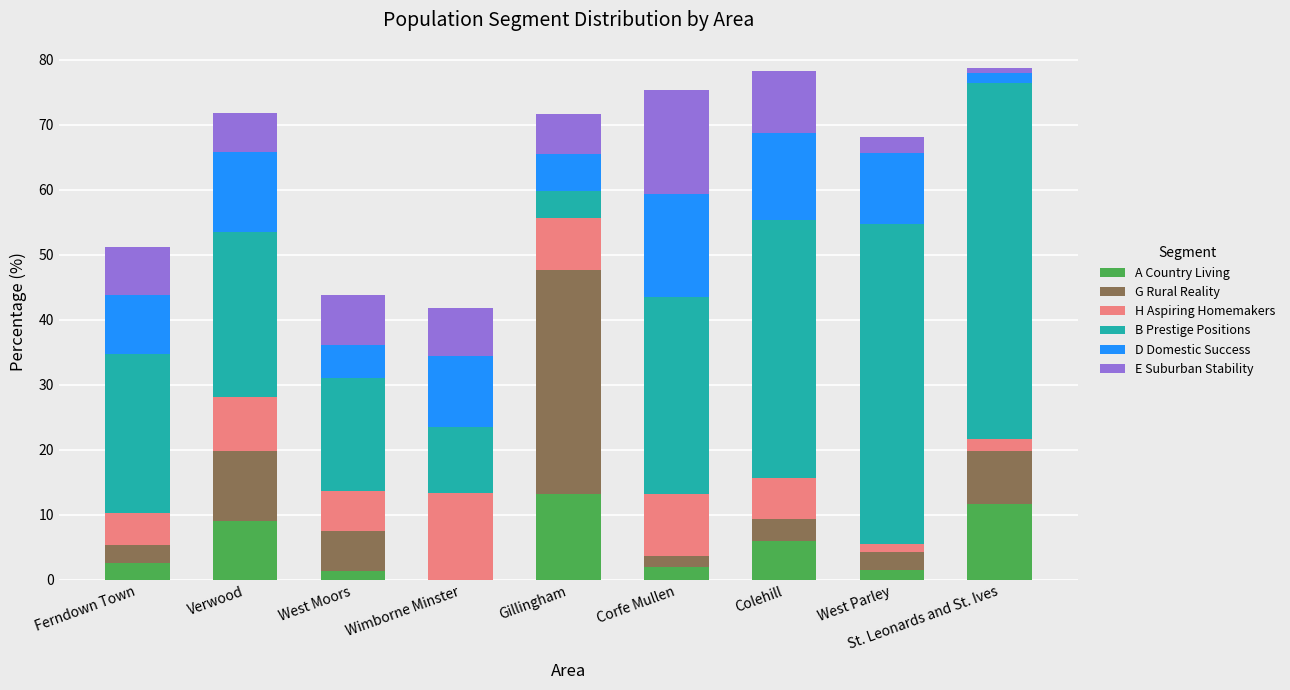

What is the total value across all series at Ferndown Town?

51.1